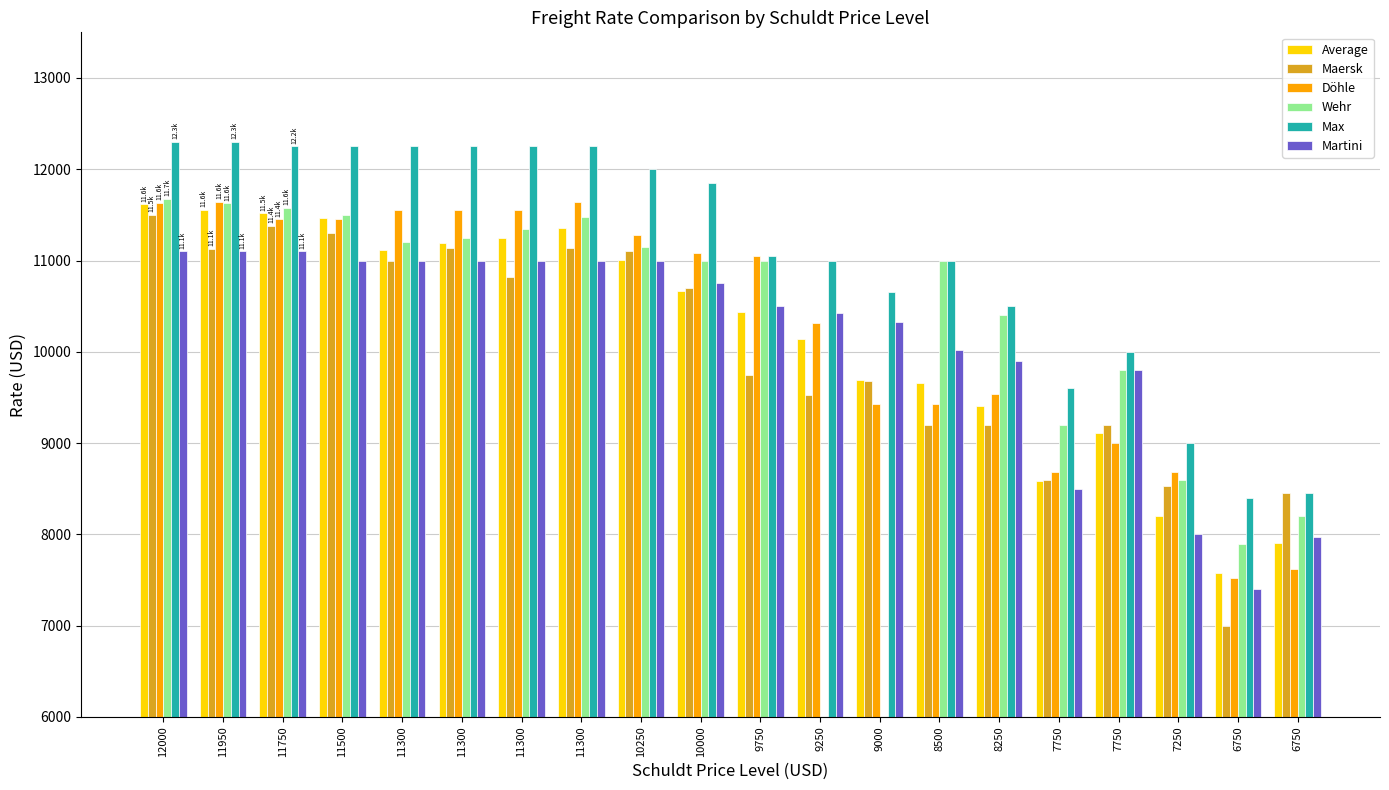

What is the average value of the Wehr series?

9495